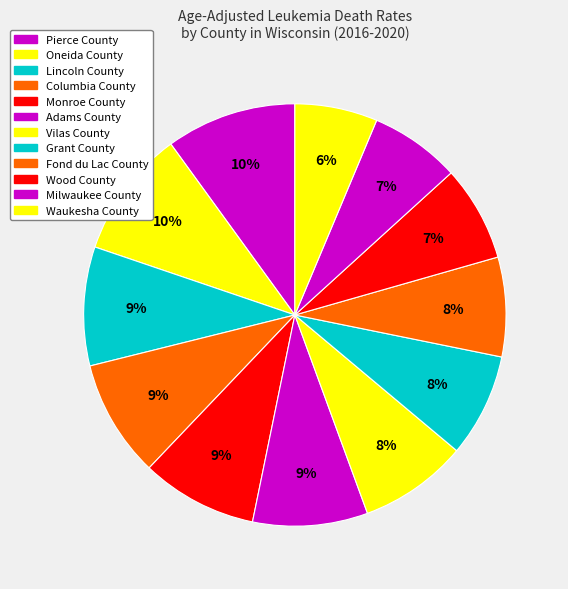

To the nearest percent, what is the difference between the largest and smallest slice percentages?

4%